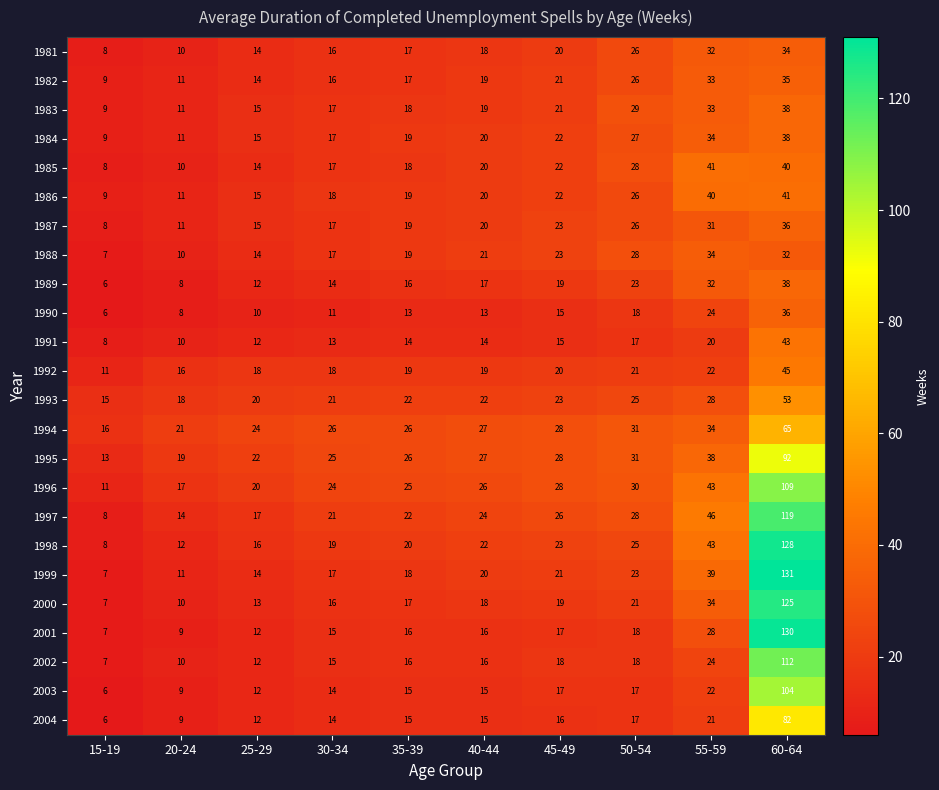

Which series has the widest spread of values?

1999